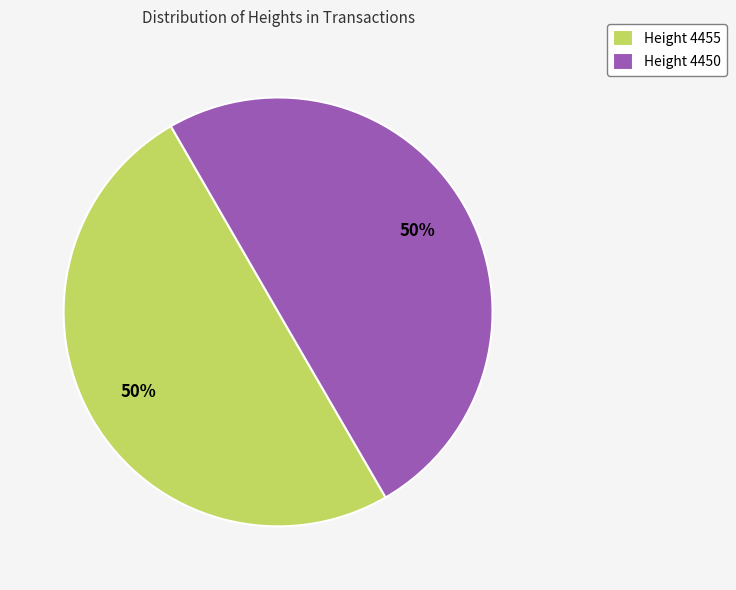

What is the ratio of the value at Height 4450 to the value at Height 4455?

1.0